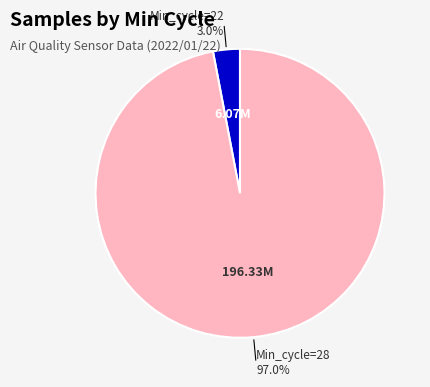

How many segments does this pie chart have?

2